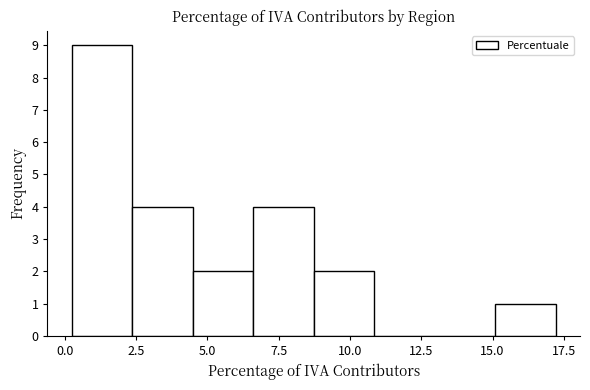

Over which range of the x-axis is the bar tallest?

0.0 to 2.5